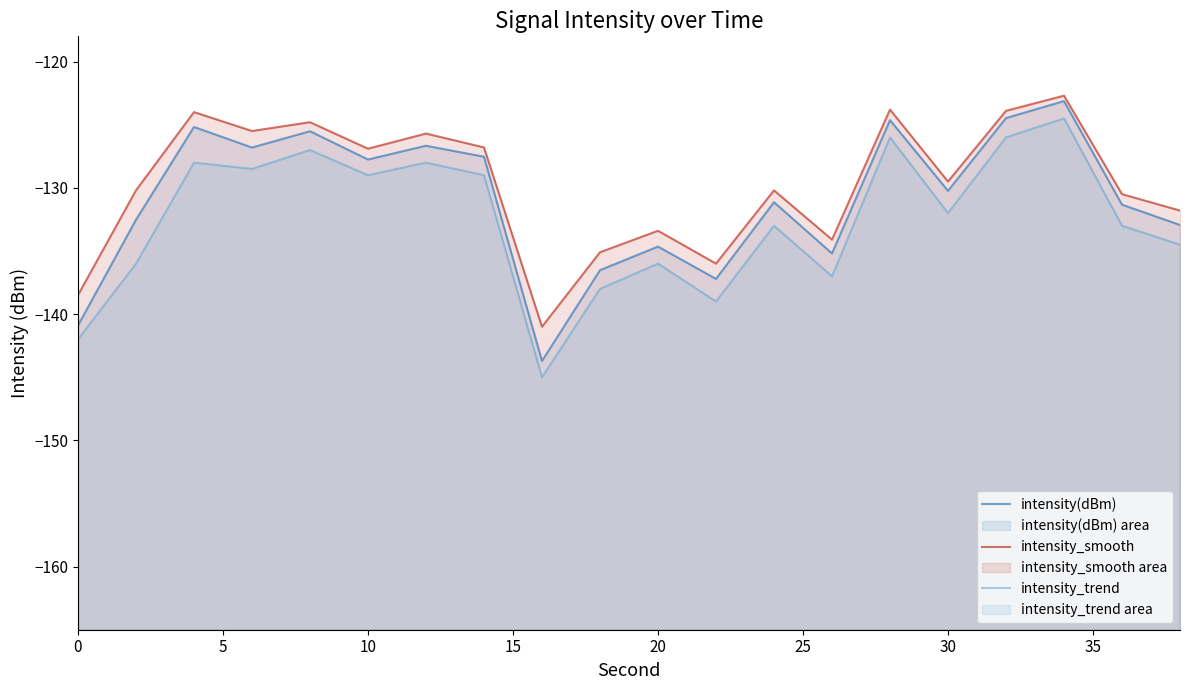

How many values in the intensity(dBm) series exceed -130?

9